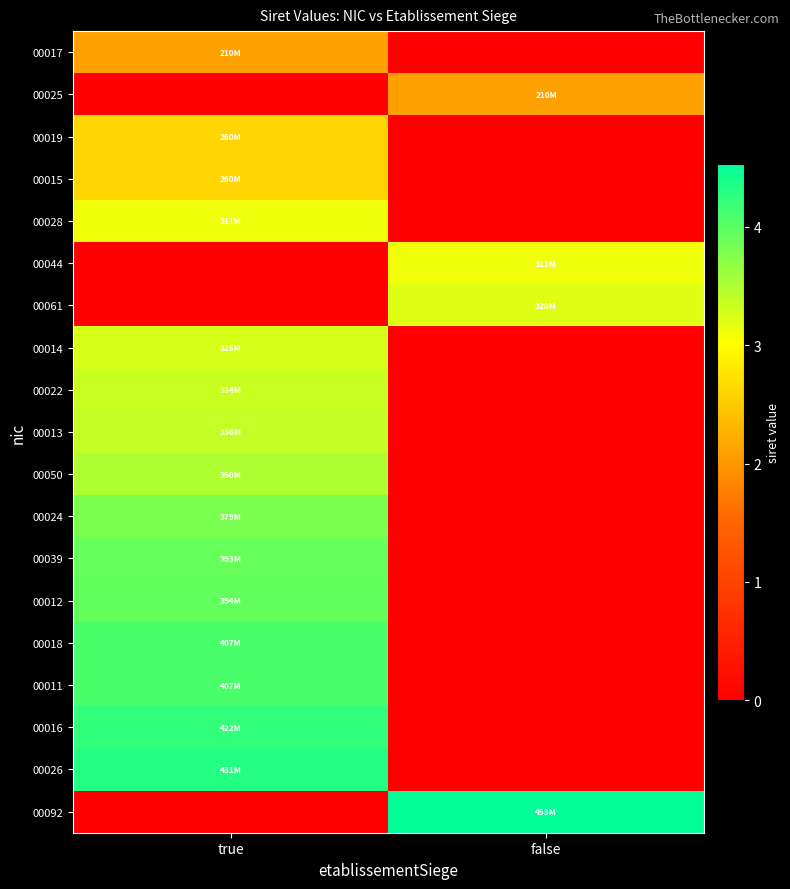

Between true and false, which is larger?

true